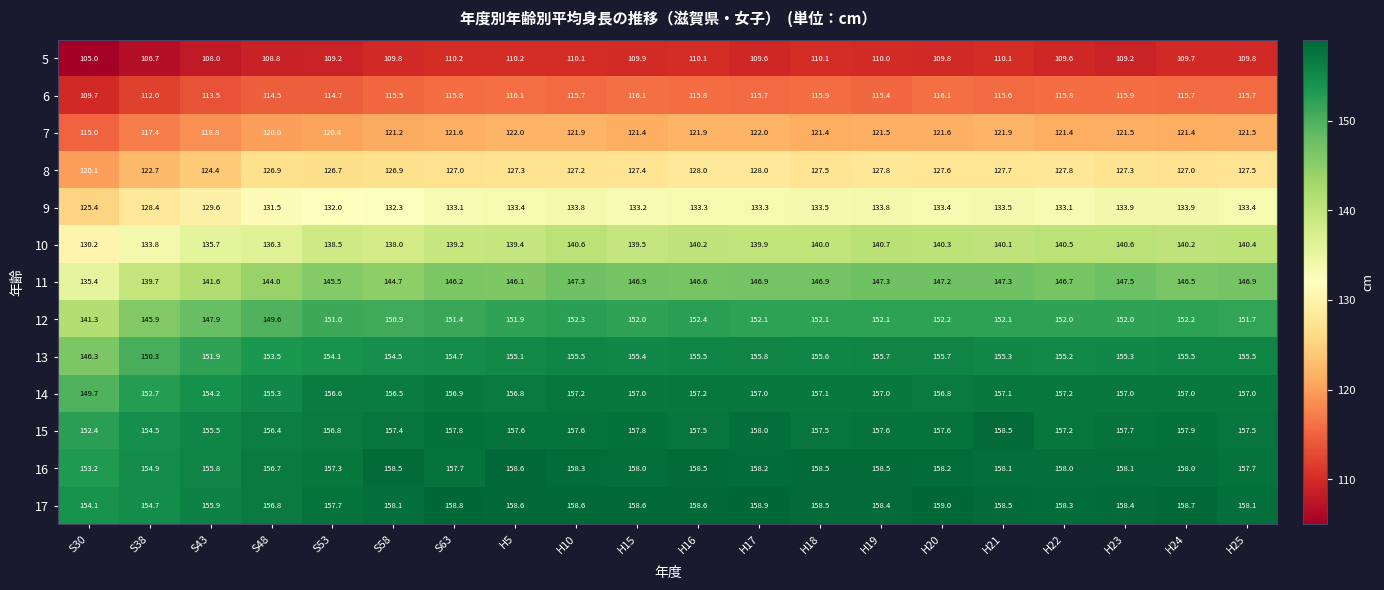

What is the spread (max minus min) of values at S53?

48.5